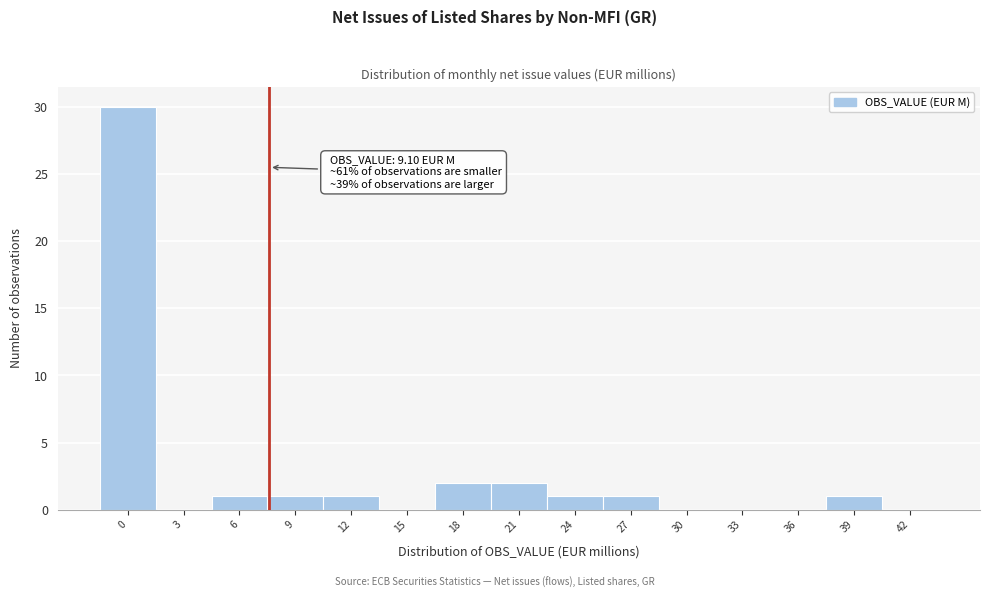

Reading right to left, transcribe all the data shown in this chart.

42=0	39=1	36=0	33=0	30=0	27=1	24=1	21=2	18=2	15=0	12=1	9=1	6=1	3=0	0=30